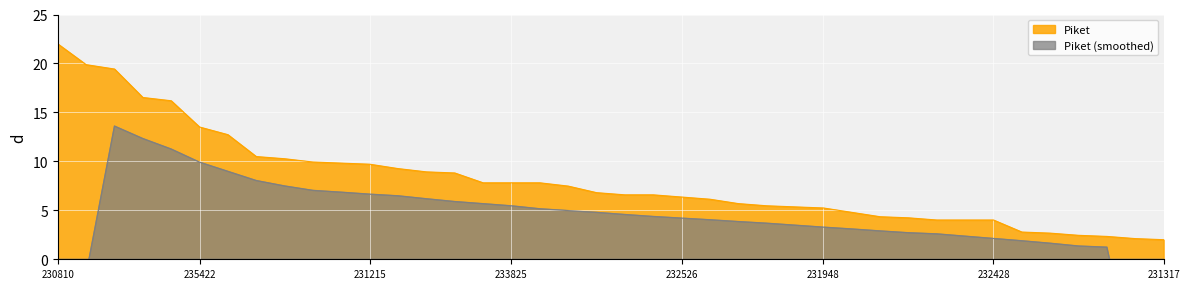

What is the value of the 40th point from the left?

2.0